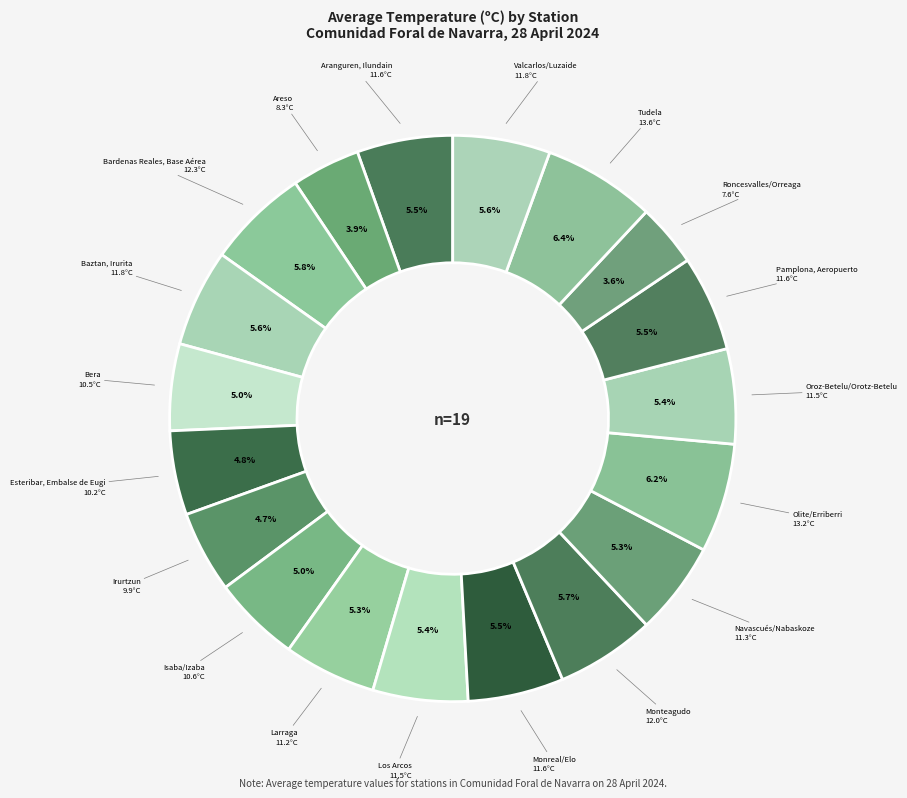

Rank the categories by value from highest to lowest.

Tudela, Olite/Erriberri, Bardenas Reales, Base Aérea, Monteagudo, Baztan, Irurita, Valcarlos/Luzaide, Aranguren, Ilundain, Monreal/Elo, Pamplona, Aeropuerto, Los Arcos, Oroz-Betelu/Orotz-Betelu, Navascués/Nabaskoze, Larraga, Isaba/Izaba, Bera, Esteribar, Embalse de Eugi, Irurtzun, Areso, Roncesvalles/Orreaga